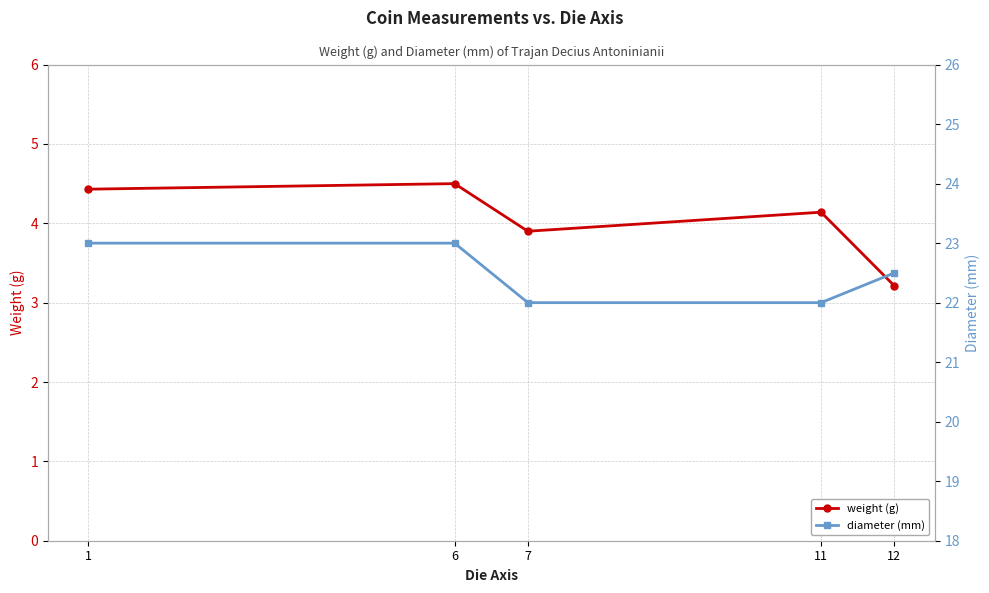

List the series in order of their peak value, highest first.

diameter (mm), weight (g)